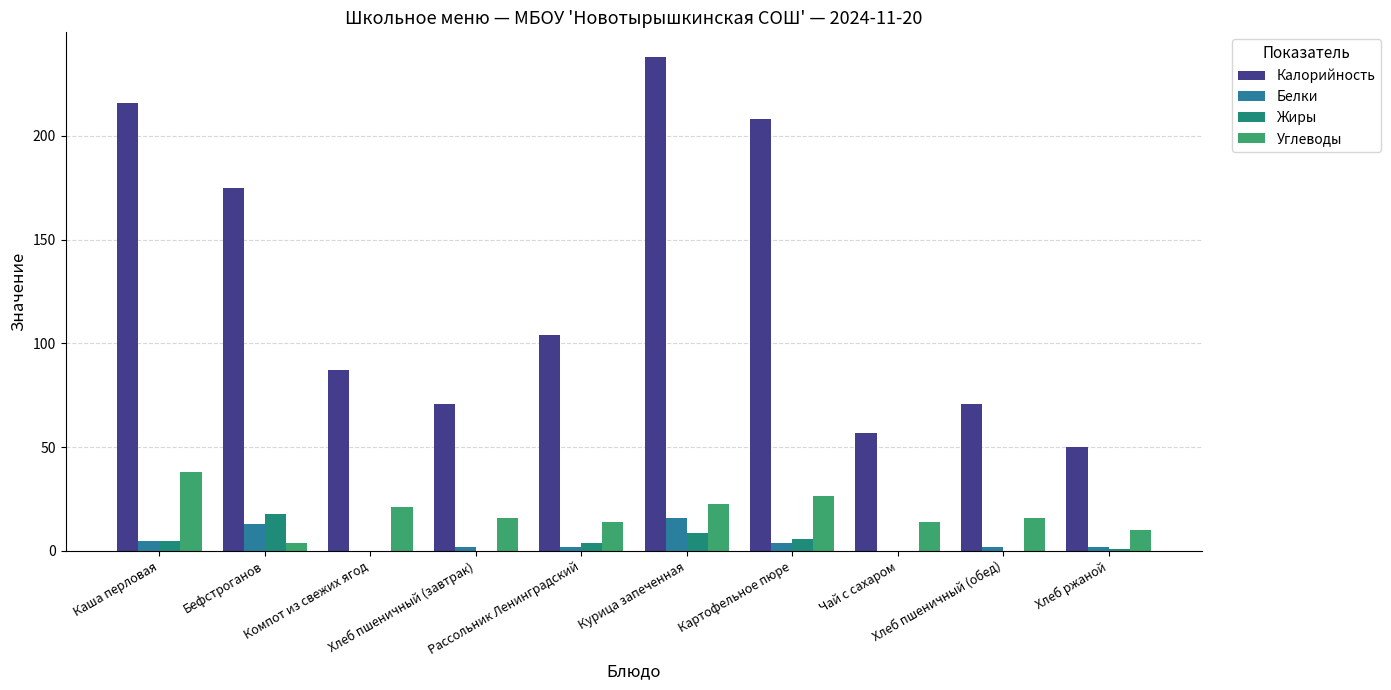

Rank the series at Хлеб ржаной from highest to lowest value.

Калорийность, Углеводы, Белки, Жиры